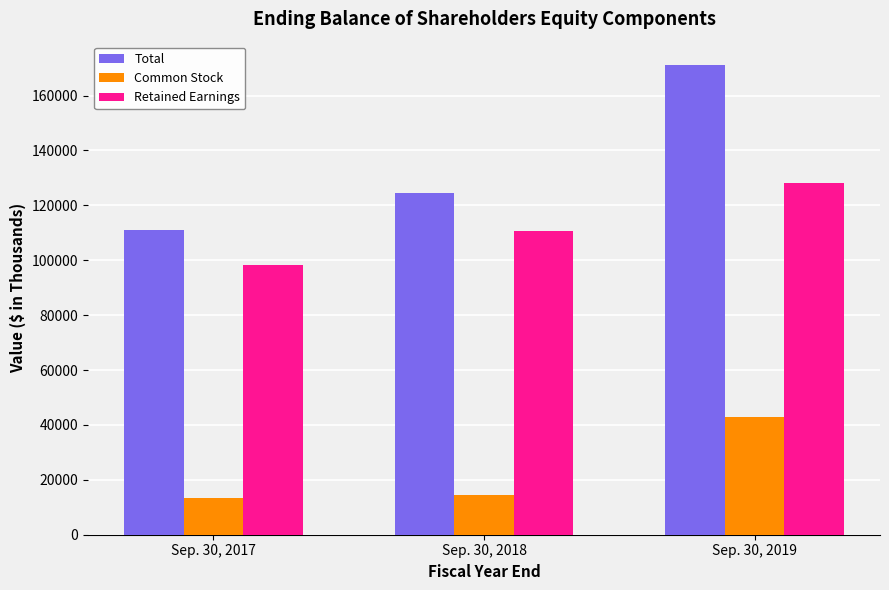

List the labels in order of Retained Earnings value, smallest first.

Sep. 30, 2017, Sep. 30, 2018, Sep. 30, 2019